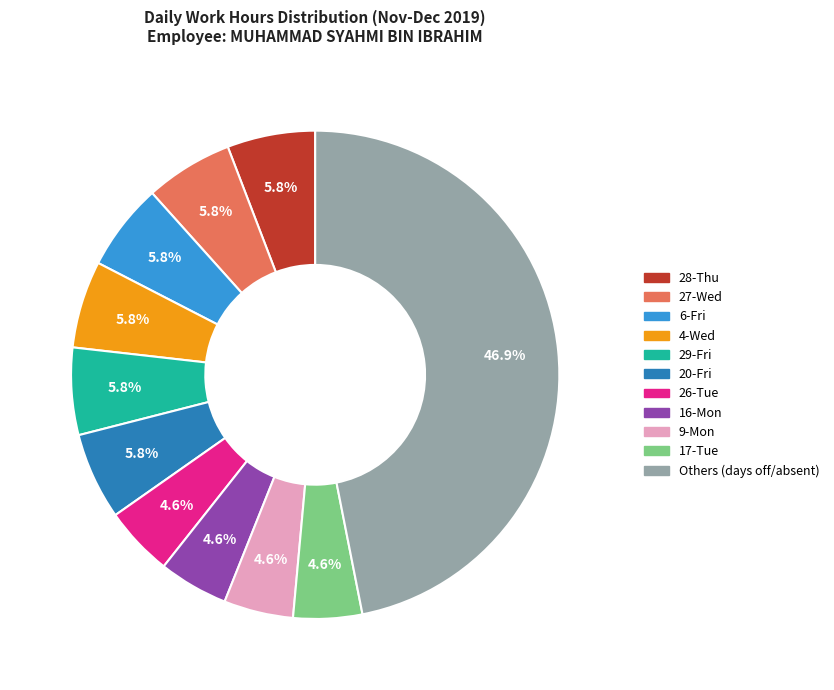

What is the largest slice in the pie chart?

Others (days off/absent)